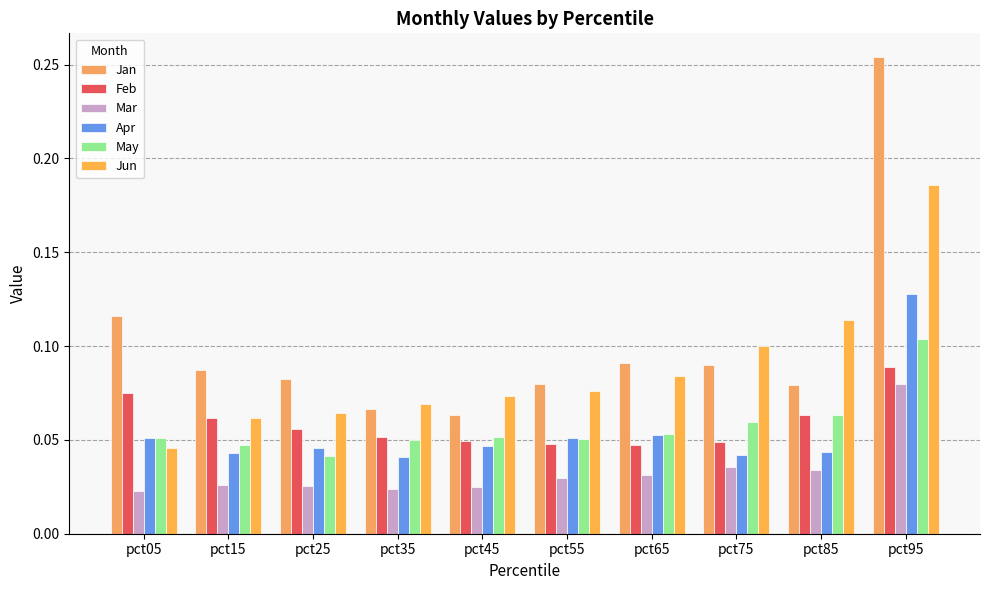

What is the total value across all series at pct25?

0.3